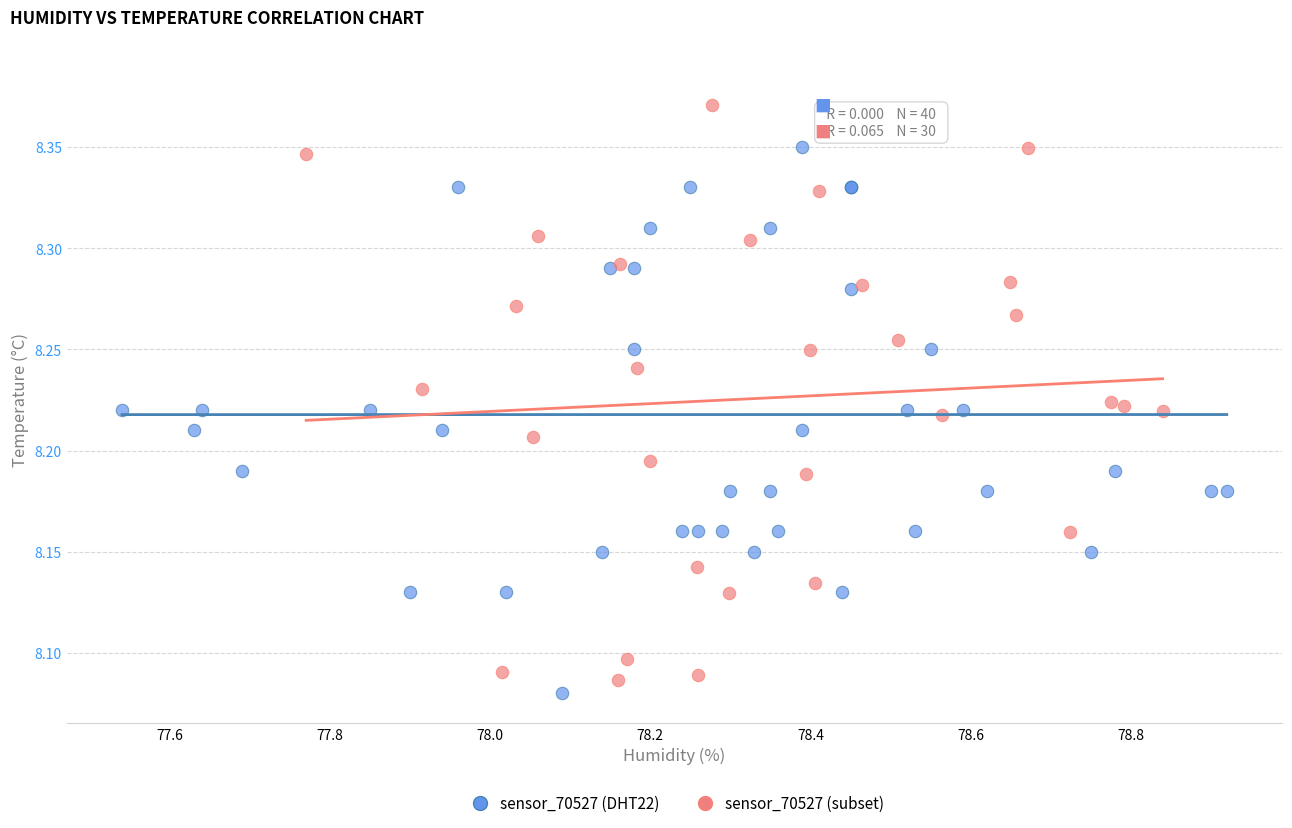

Which series contains the highest Y value?

sensor_70527 (subset)